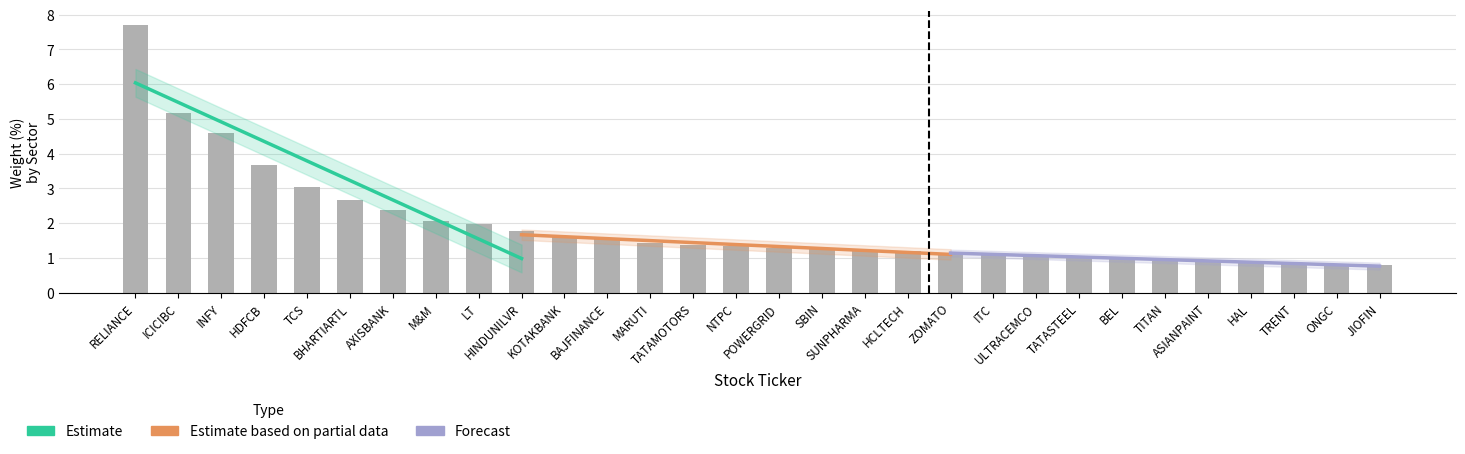

What are all the series names shown in the legend?

Estimate, Estimate based on partial data, Forecast